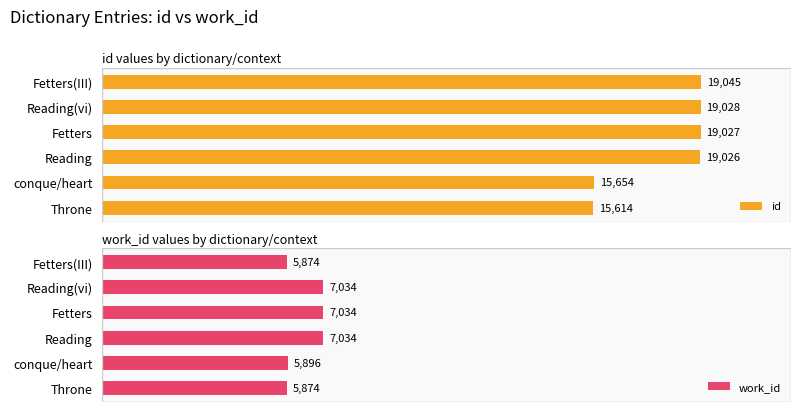

Reading right to left, extract all data points from this chart.

id: 19045	19028	19027	19026	15654	15614
work_id: 5874	7034	7034	7034	5896	5874